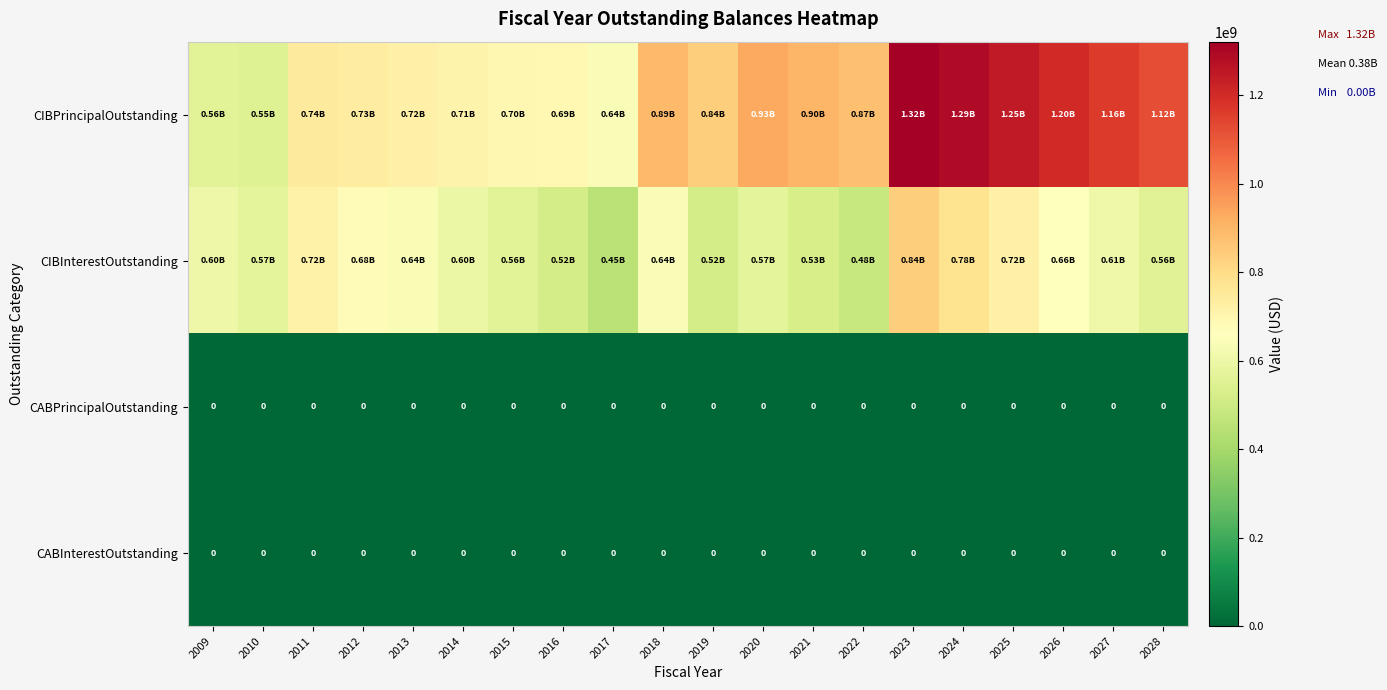

At 2019, list the series in order from largest to smallest.

CIBPrincipalOutstanding, CIBInterestOutstanding, CABPrincipalOutstanding, CABInterestOutstanding